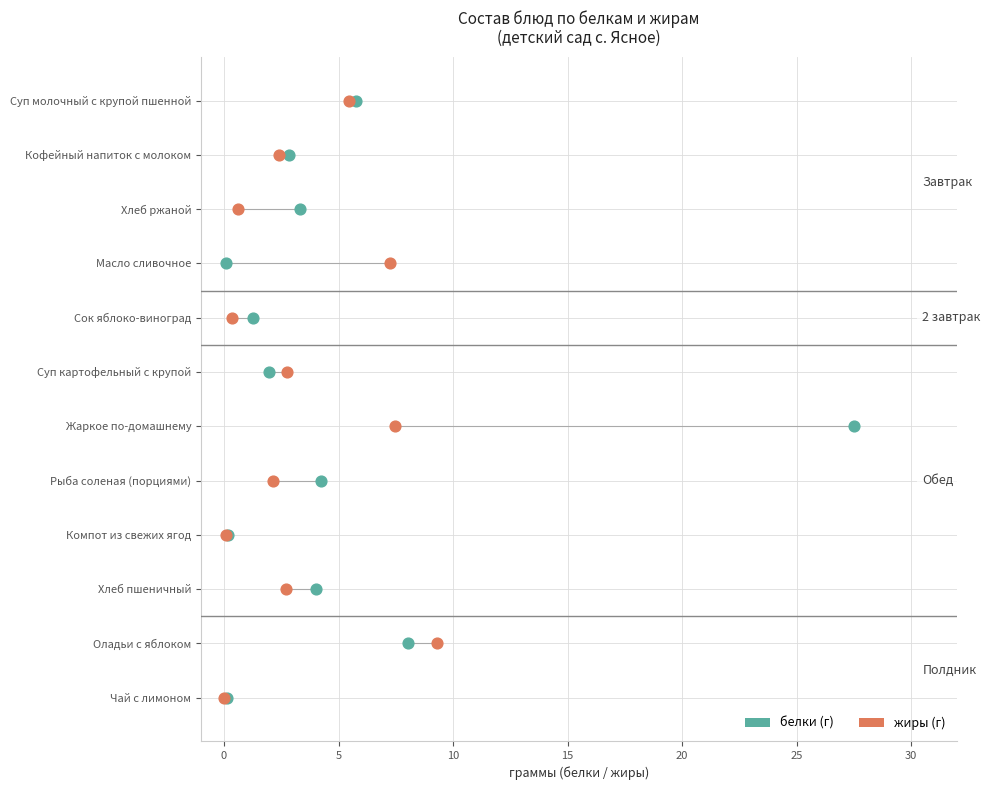

What are all the series names shown in the legend?

белки (г), жиры (г)